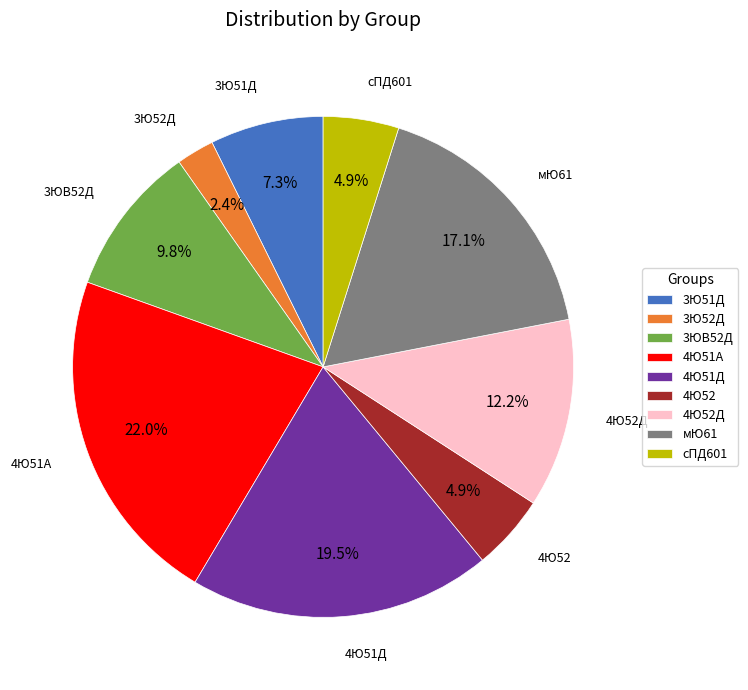

True or false: 4Ю52 accounts for 5% of the total.

True